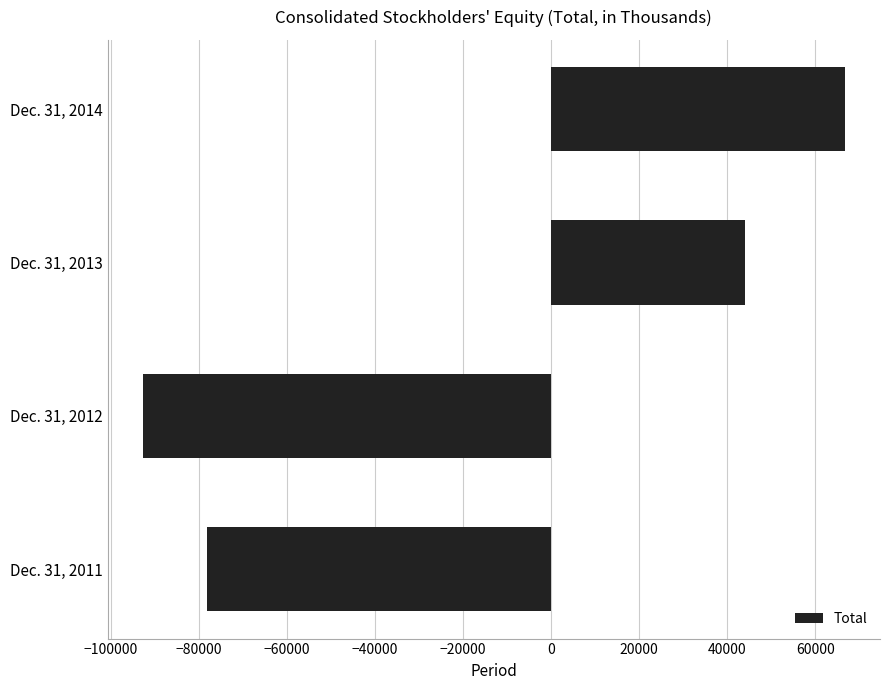

Is it true that the value at Dec. 31, 2011 is -31183?

False